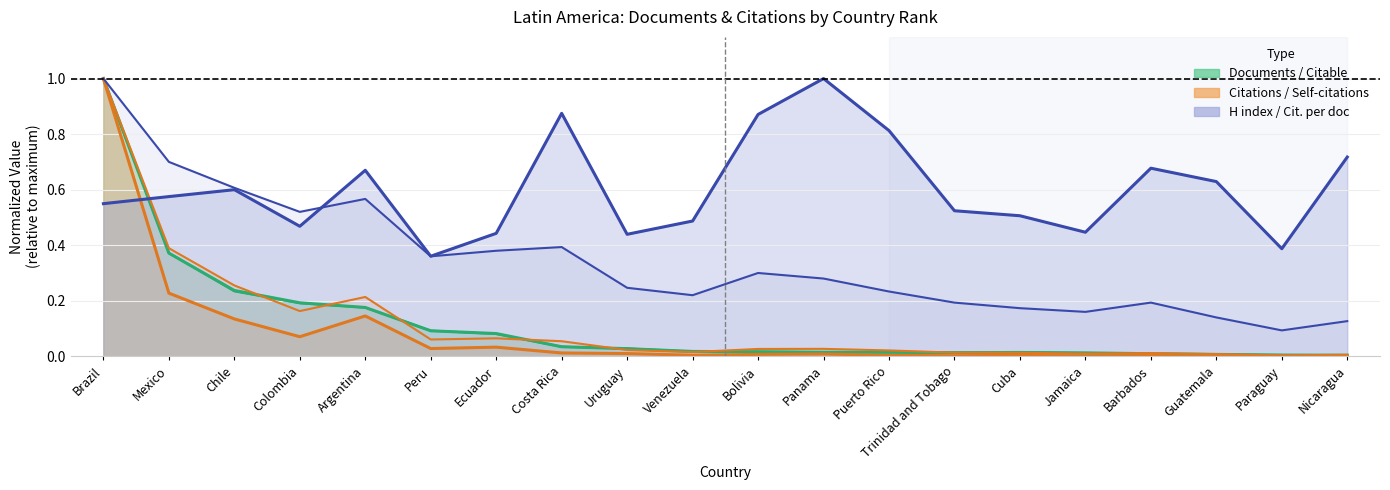

How many series are shown in this chart?

3